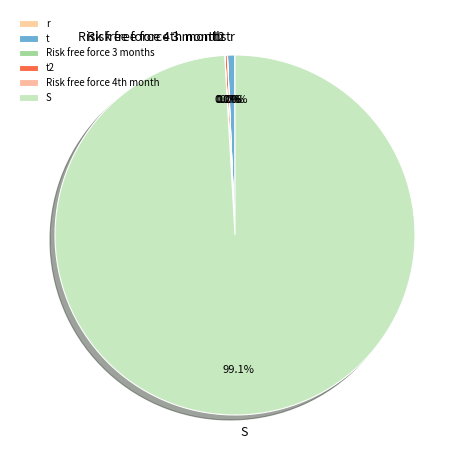

Is it true that t is 7% of the pie?

False